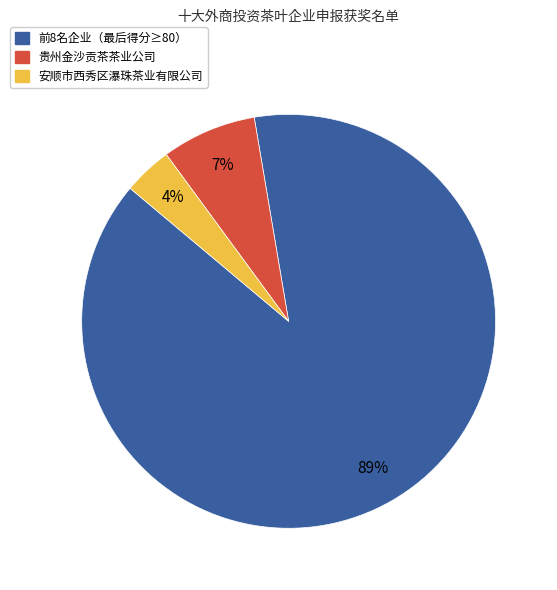

Does any single category account for the majority?

Yes